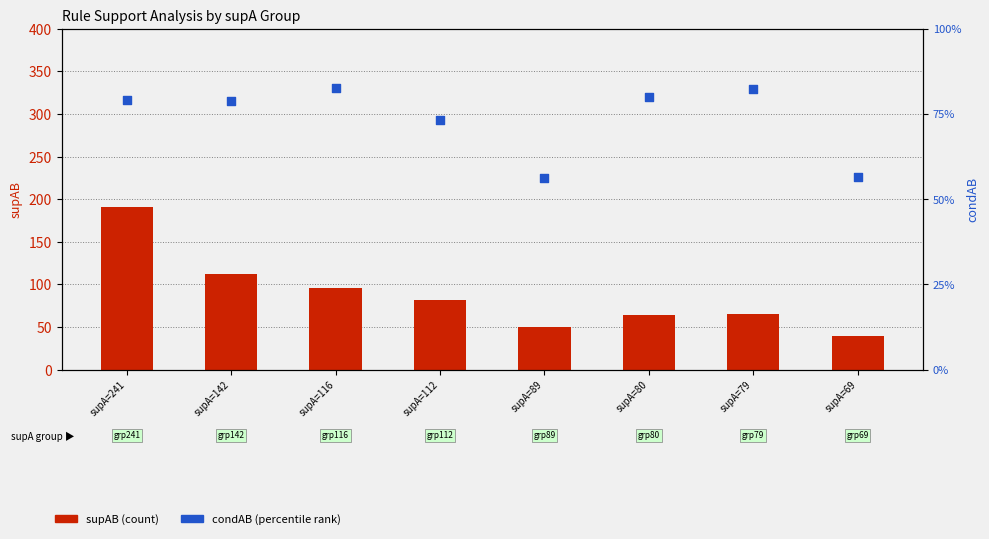

What are all the series names shown in the legend?

supAB (count), condAB (percentile)